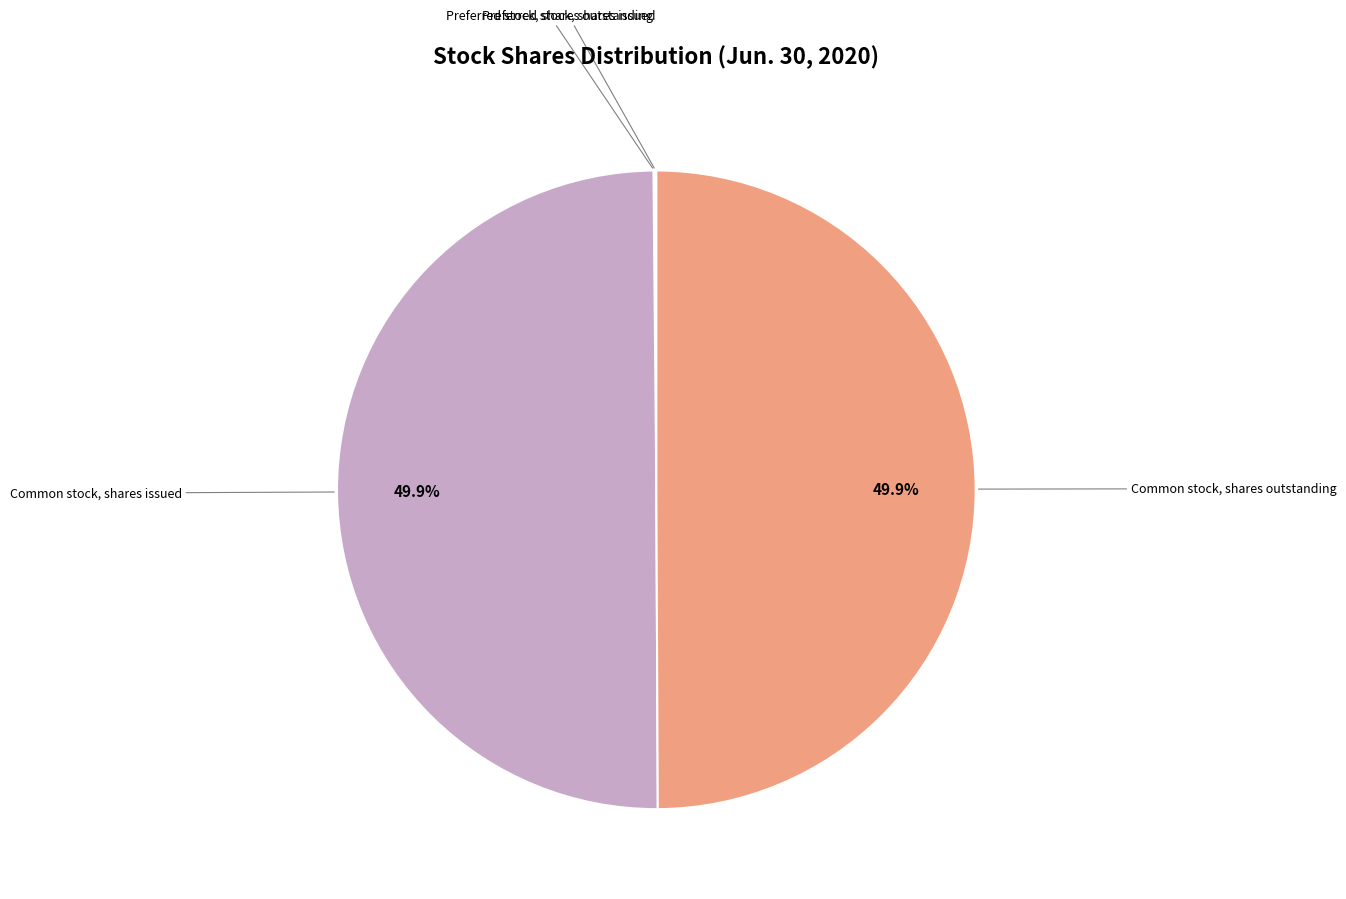

Does any single category account for the majority?

No